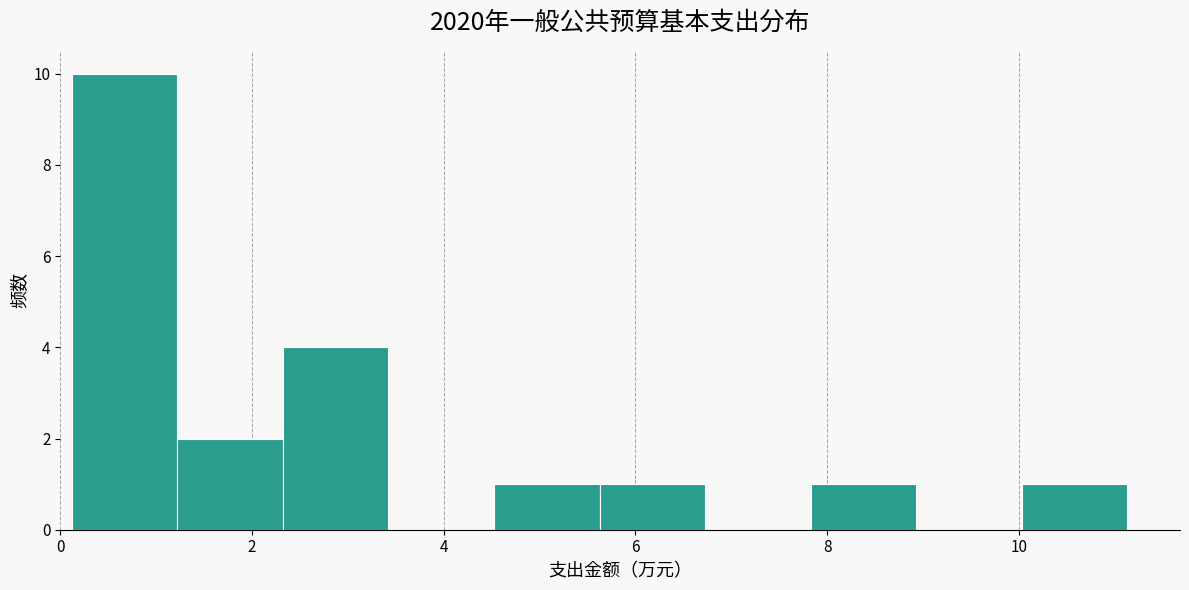

What is the height of the bar covering 5.6 to 6.8 on the x-axis? Neither the bar edges nor the heights are printed on the chart, so give them approximately, as read against the axes.

1